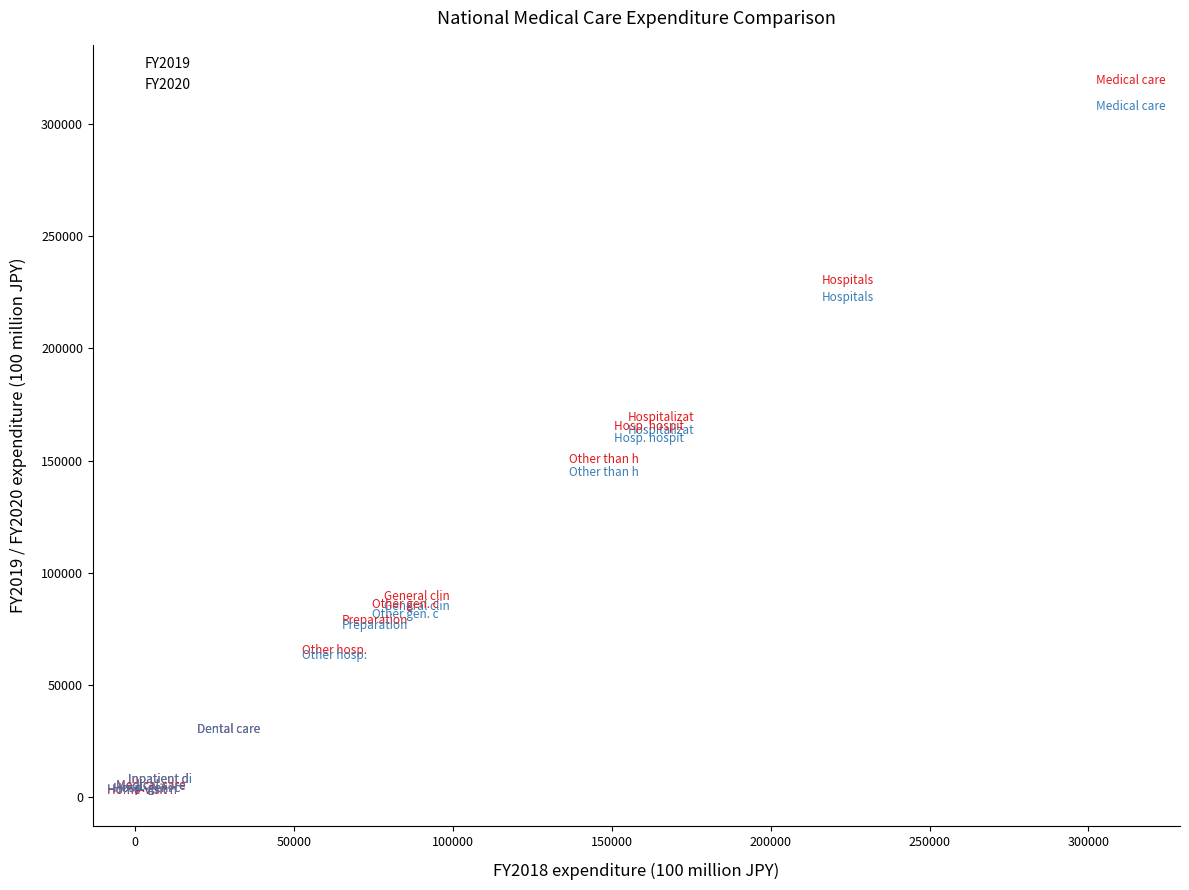

Which series reaches the maximum Y coordinate?

FY2019